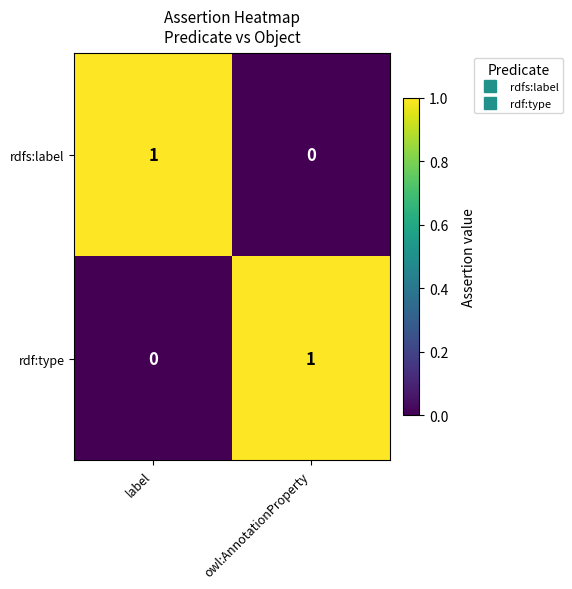

List the labels in order of rdfs:label value, largest first.

label, owl:AnnotationProperty